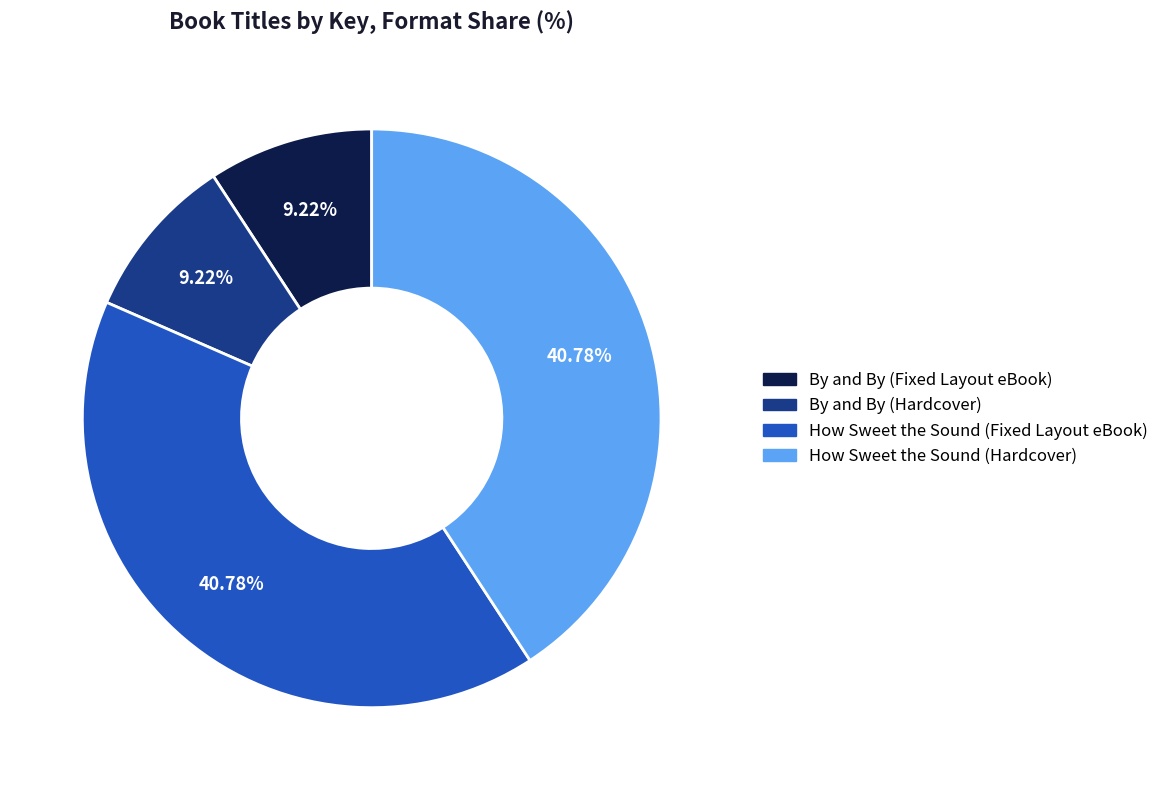

Combined, do By and By (Hardcover) and By and By (Fixed Layout eBook) account for over 50%?

No